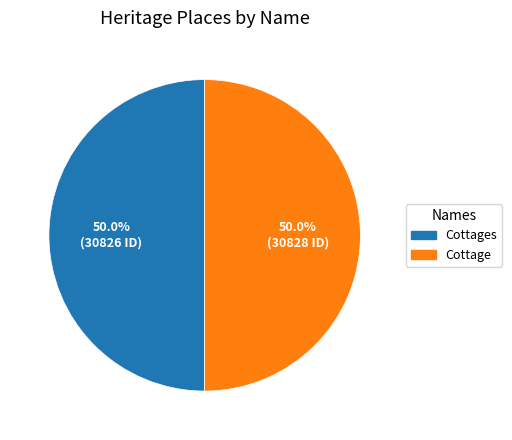

How many segments does this pie chart have?

2